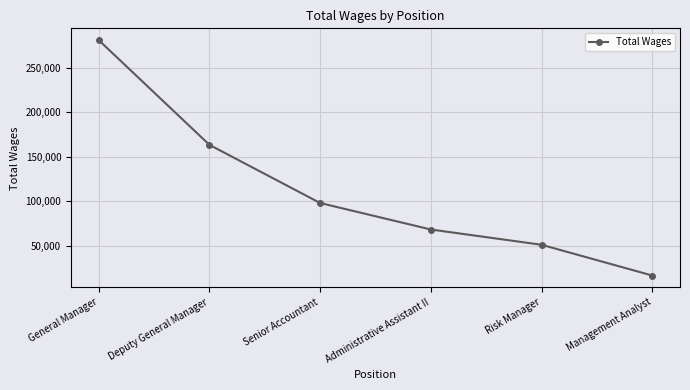

Approximately how many times larger is the value at General Manager compared to Deputy General Manager?

1.7